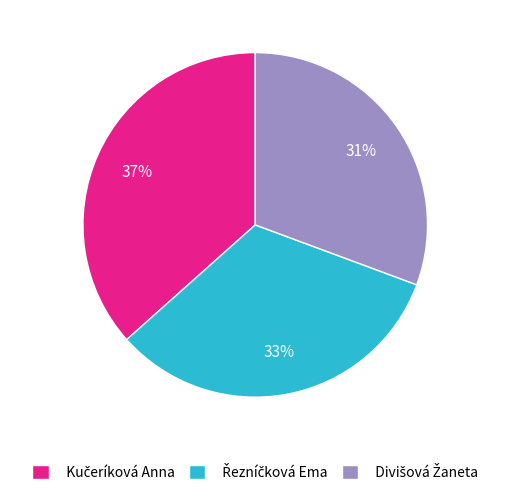

To the nearest percent, what is the average slice percentage?

33%